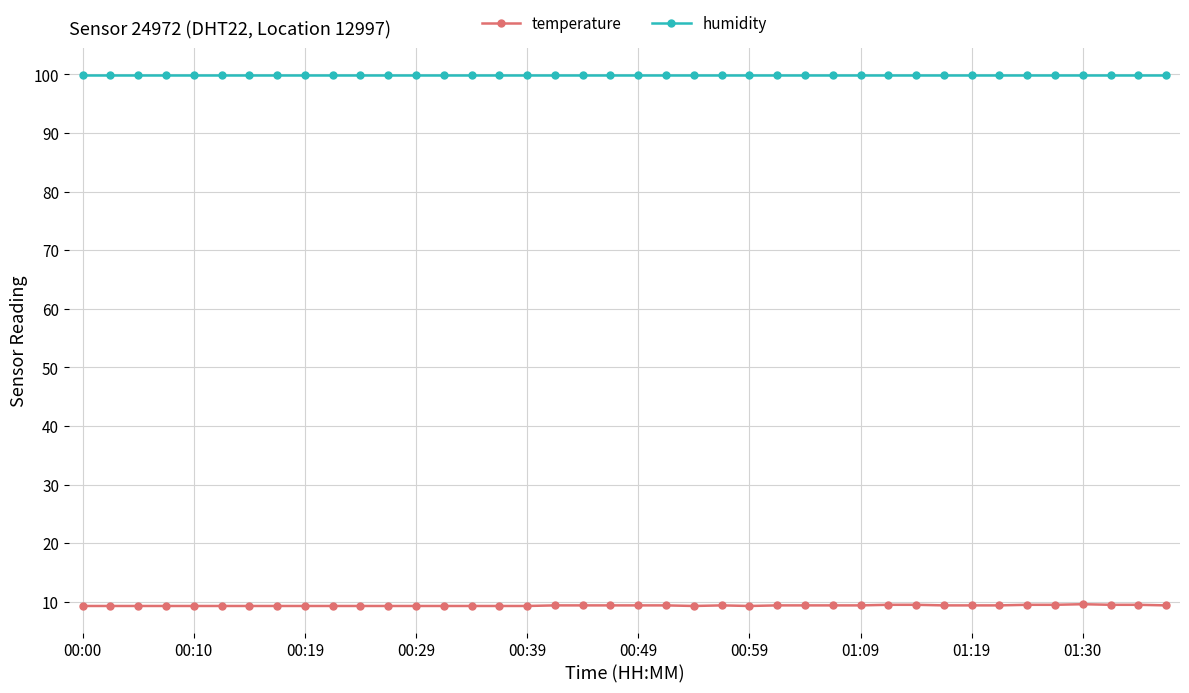

What is the greatest value displayed?

99.9